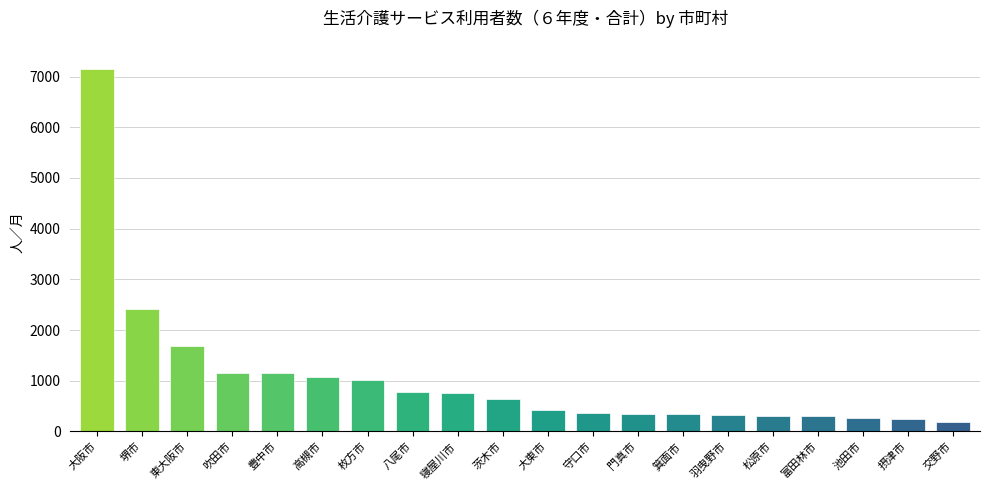

Read the value at 枚方市.

1025